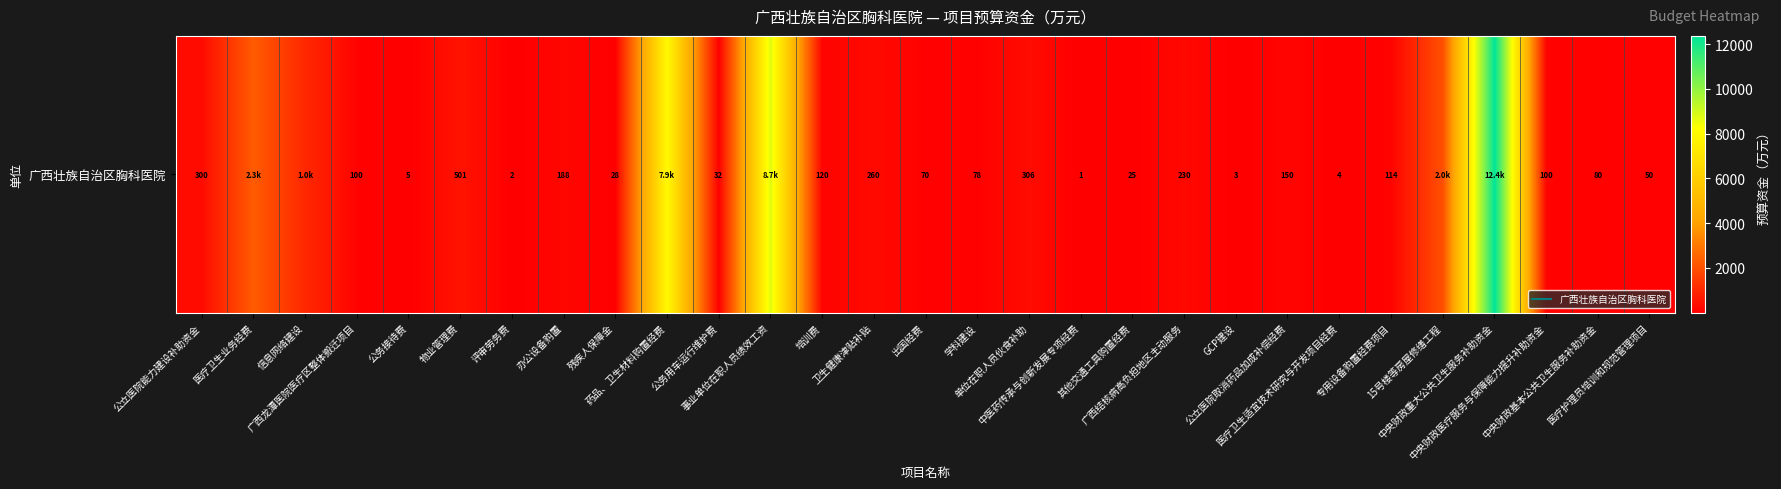

The value at 评审劳务费 is 3.9. True or false?

False